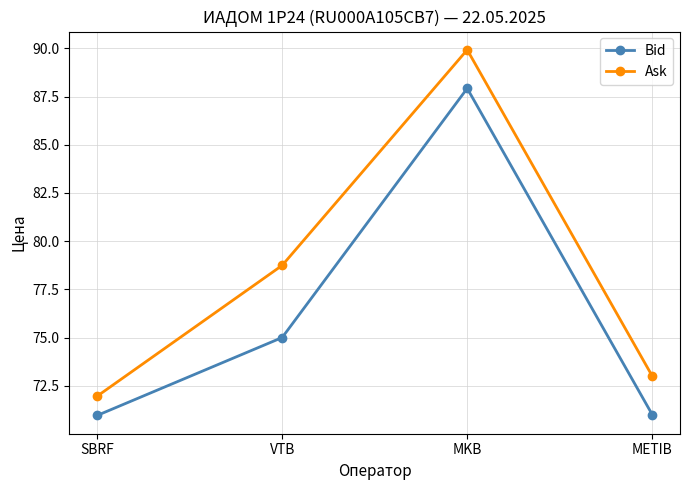

Reading left to right, what are all the values shown in this chart?

Bid: 71.0	75.0	87.9	71.0
Ask: 72.0	78.7	89.9	73.0